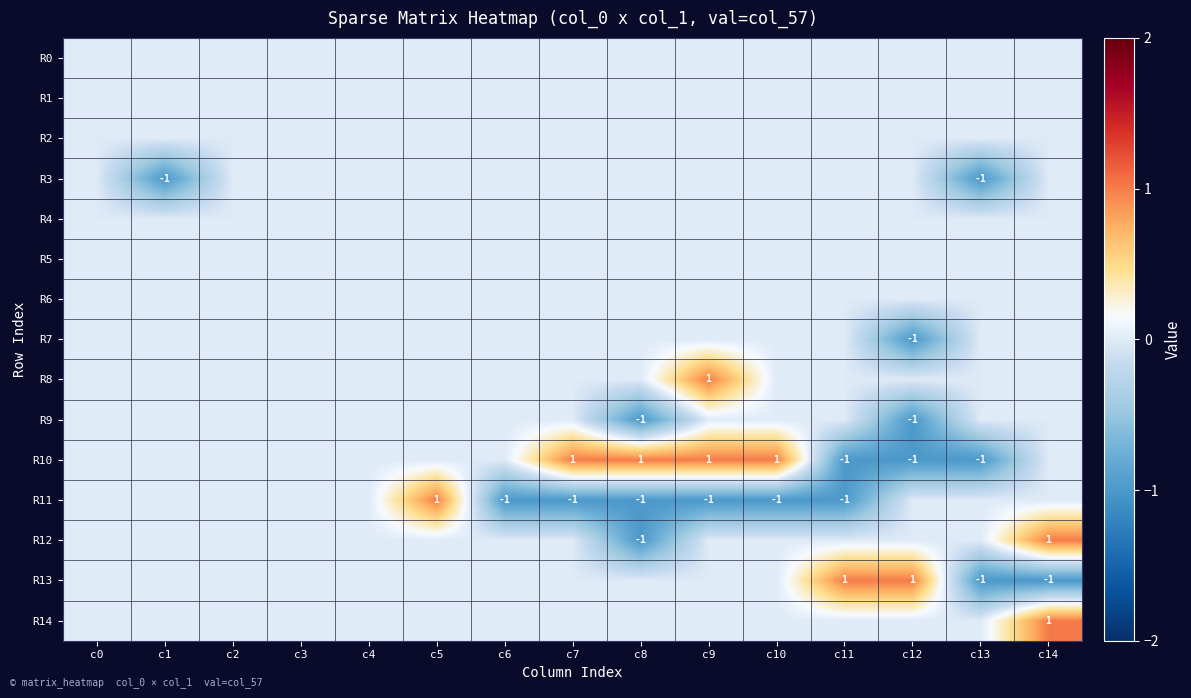

The R10 series shows 0 at c7. True or false?

False